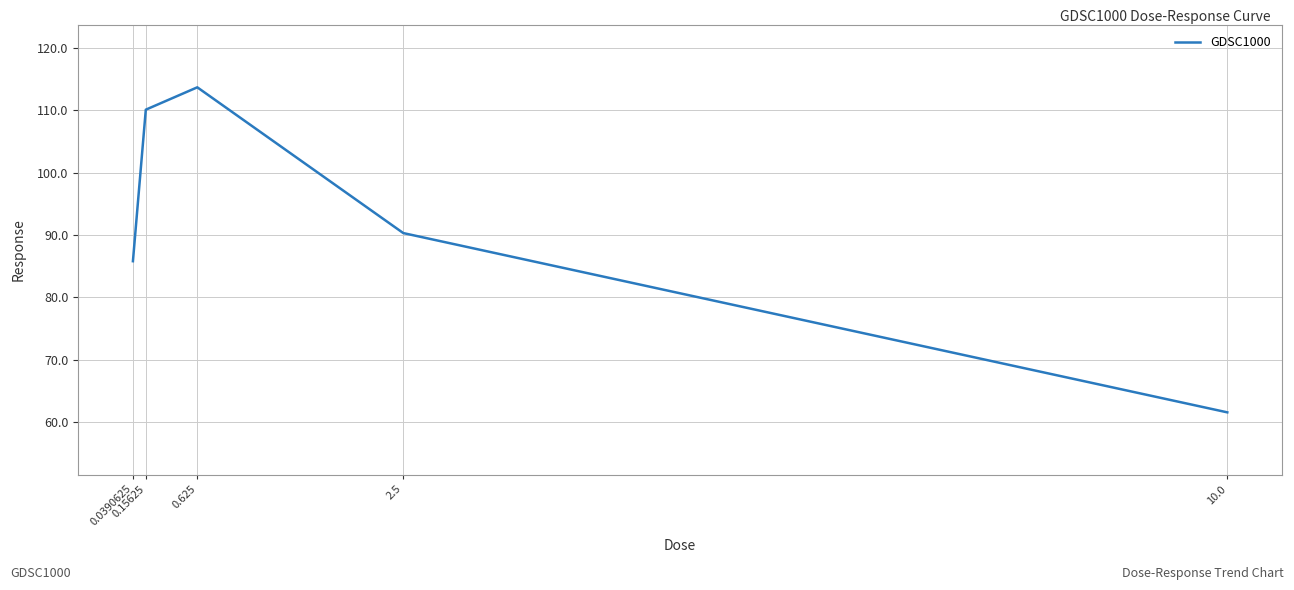

What is the minimum value shown in the chart?

61.6